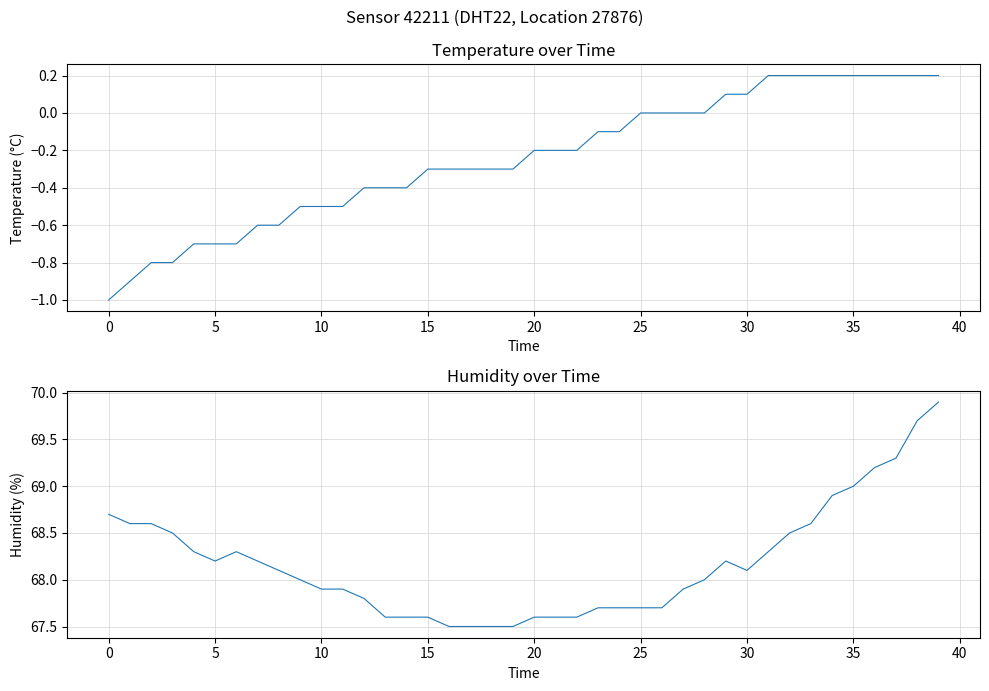

What is the total value across all series at 27?

67.9